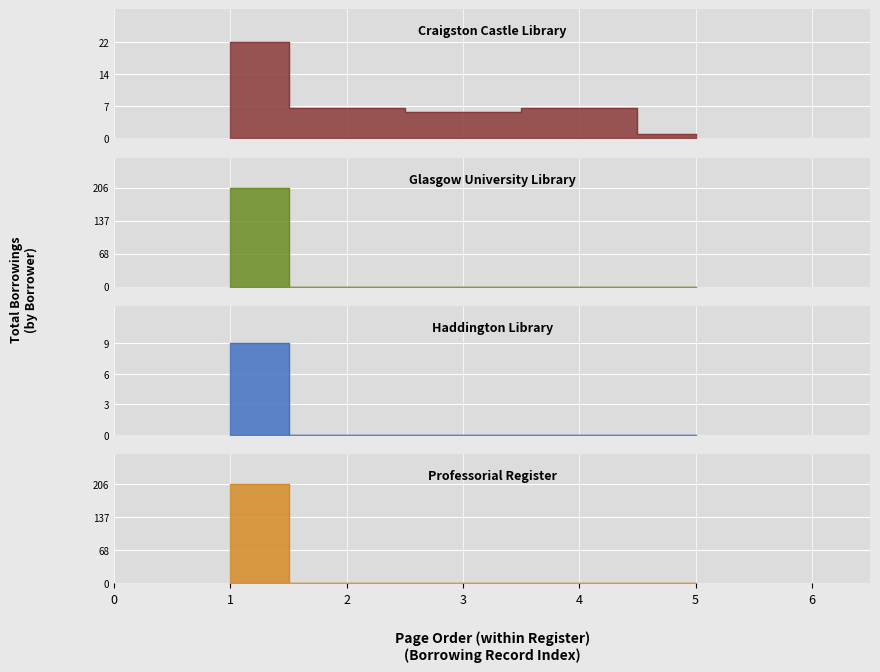

What is the greatest value displayed?

206